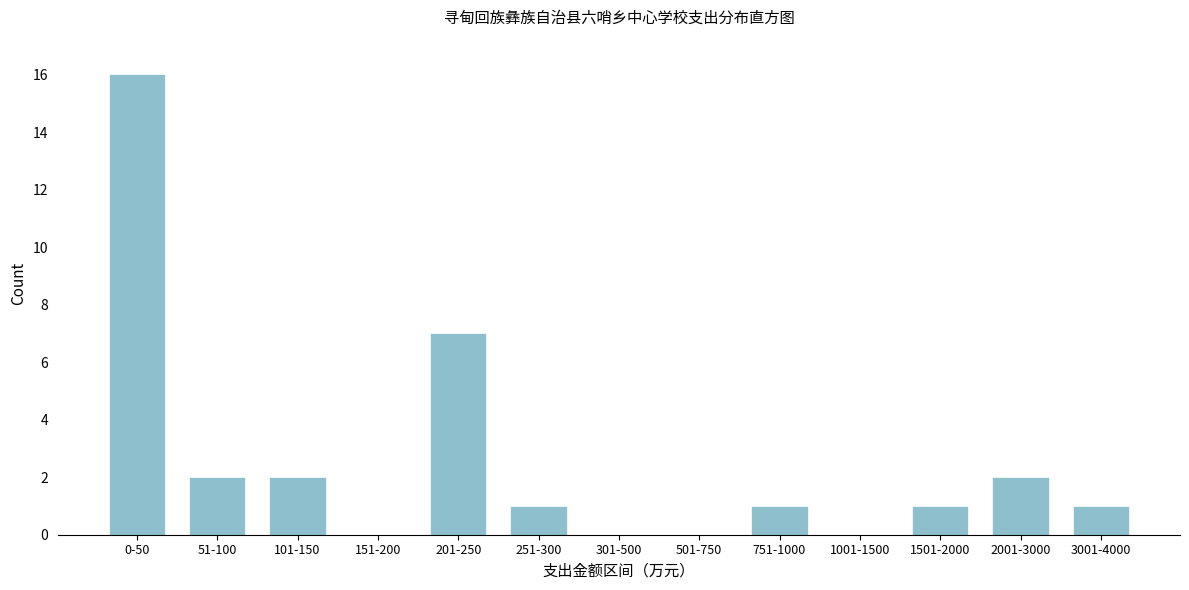

Reading right to left, transcribe all the data shown in this chart.

3001-4000=1	2001-3000=2	1501-2000=1	1001-1500=0	751-1000=1	501-750=0	301-500=0	251-300=1	201-250=7	151-200=0	101-150=2	51-100=2	0-50=16